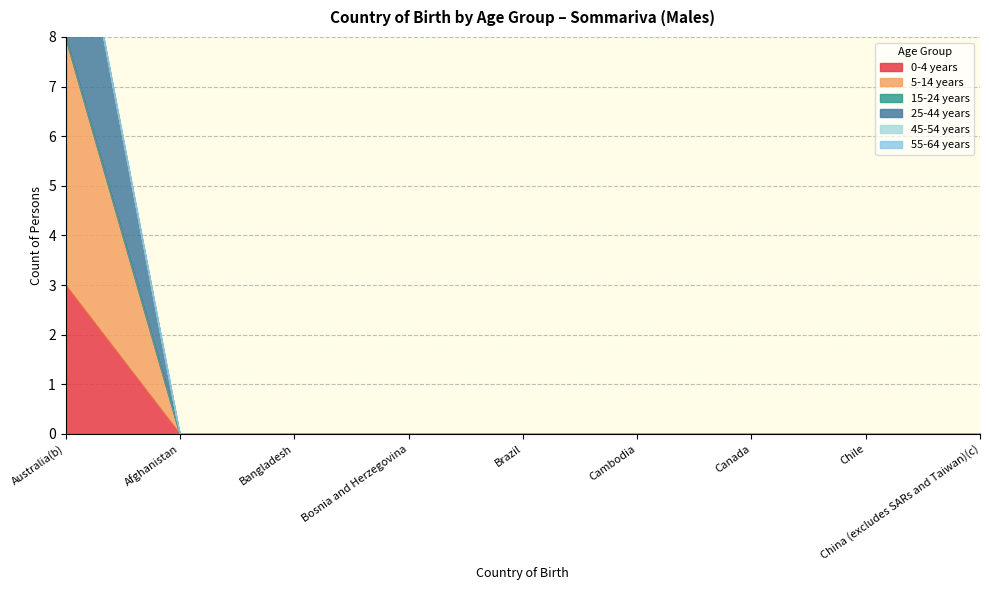

The 0-4 years series shows 2 at Bosnia and Herzegovina. True or false?

False